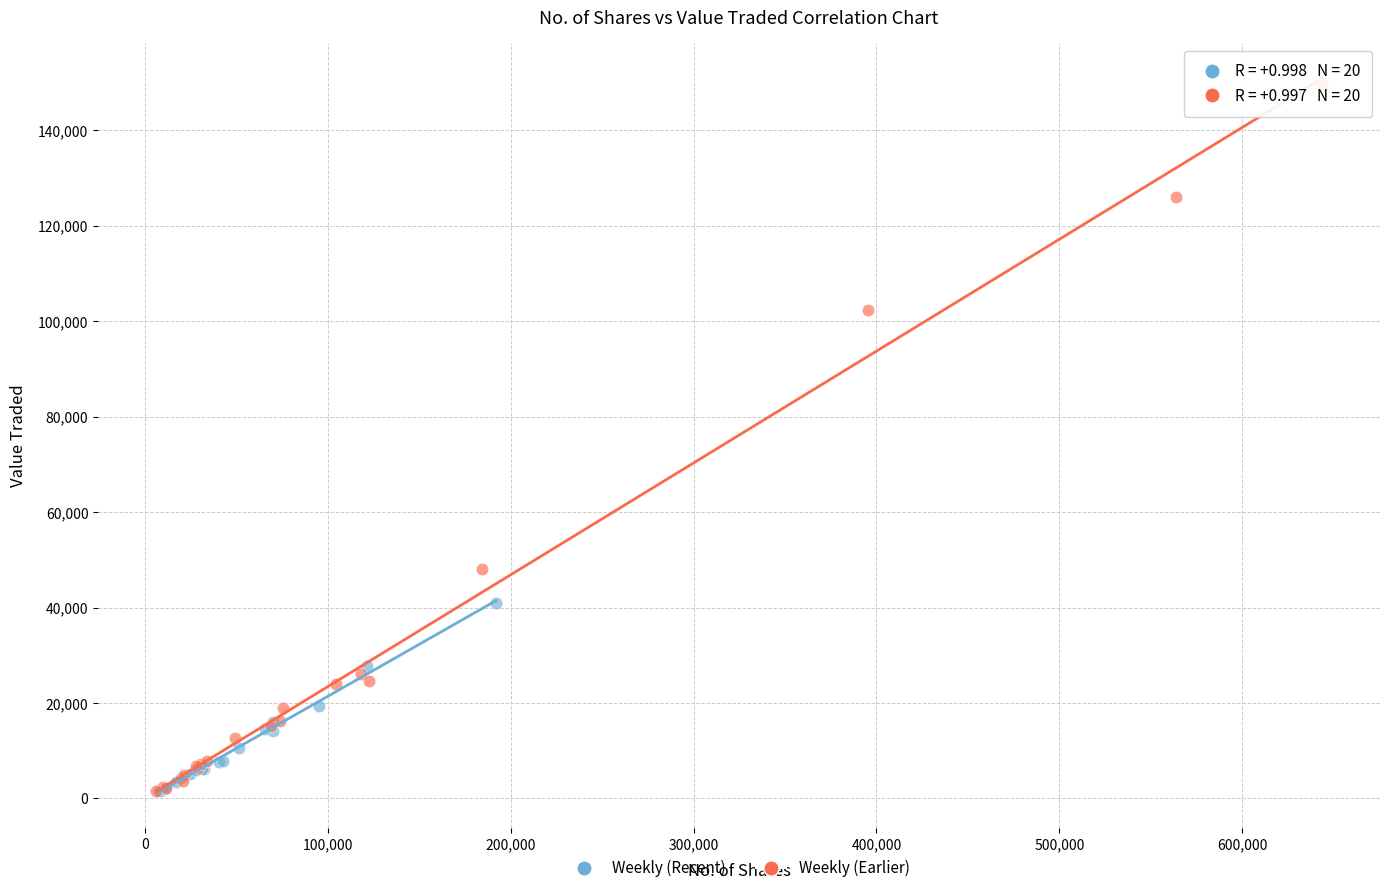

Which series contains the highest Y value?

Weekly (Earlier)